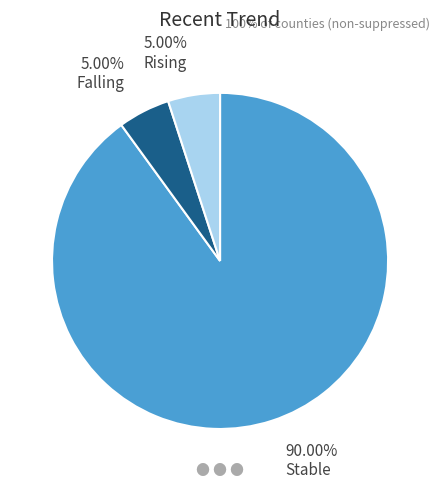

Is there any slice that represents more than half of the pie?

Yes